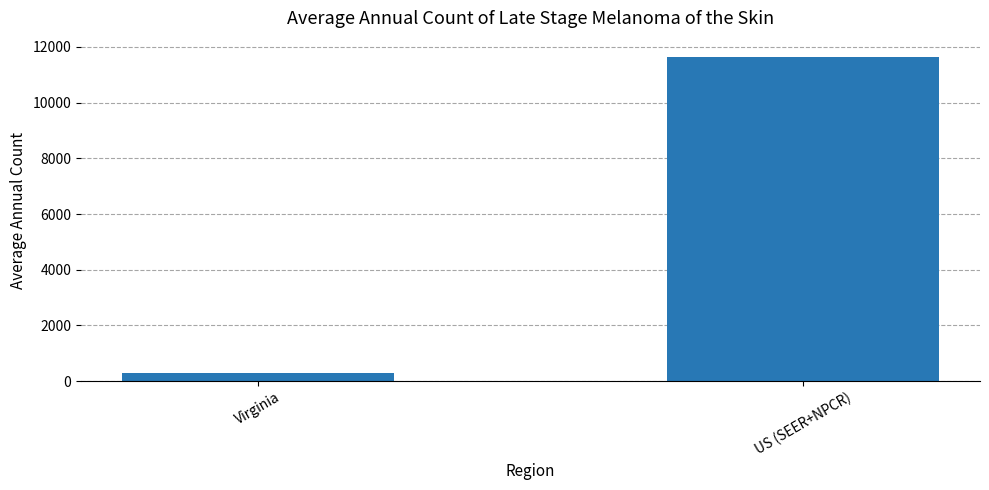

At which label is the value closest to 5966?

Virginia